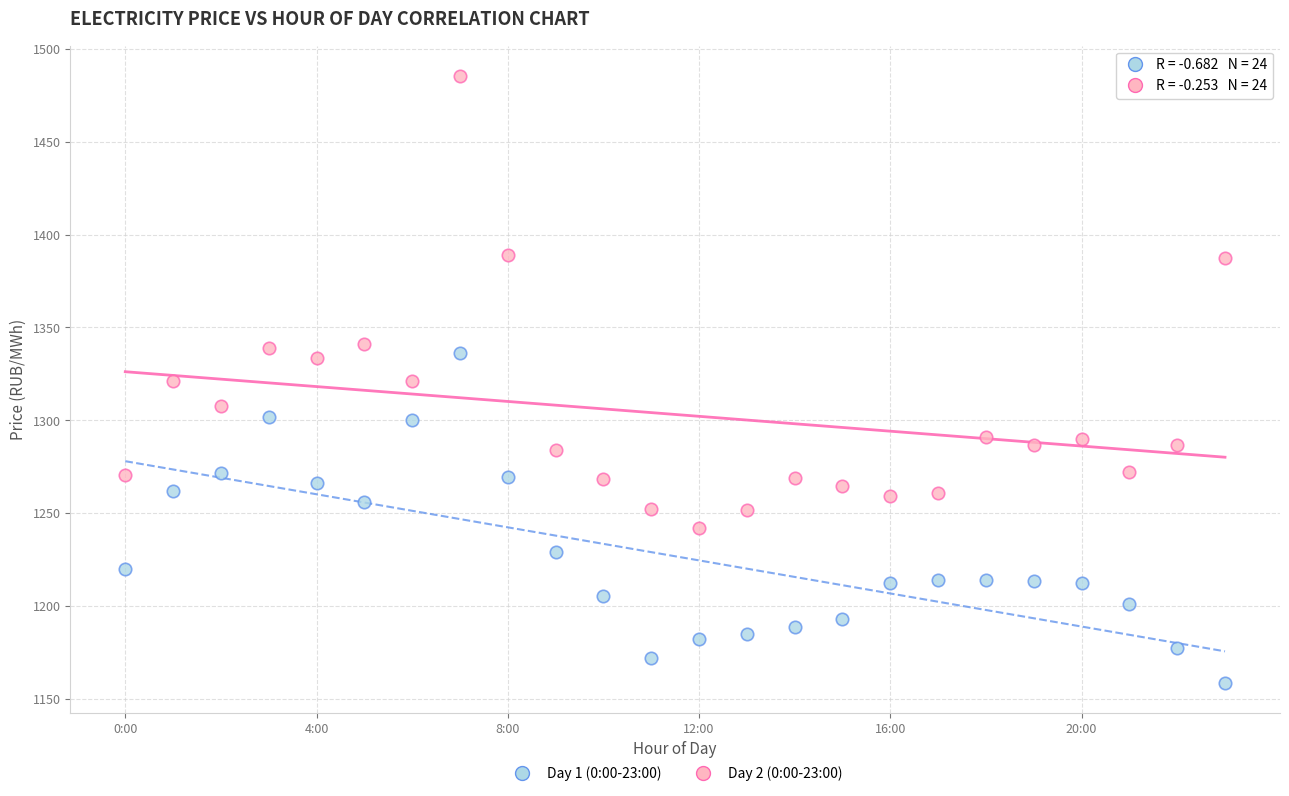

Which series has the largest Y range (max minus min)?

Day 2 (0:00-23:00)